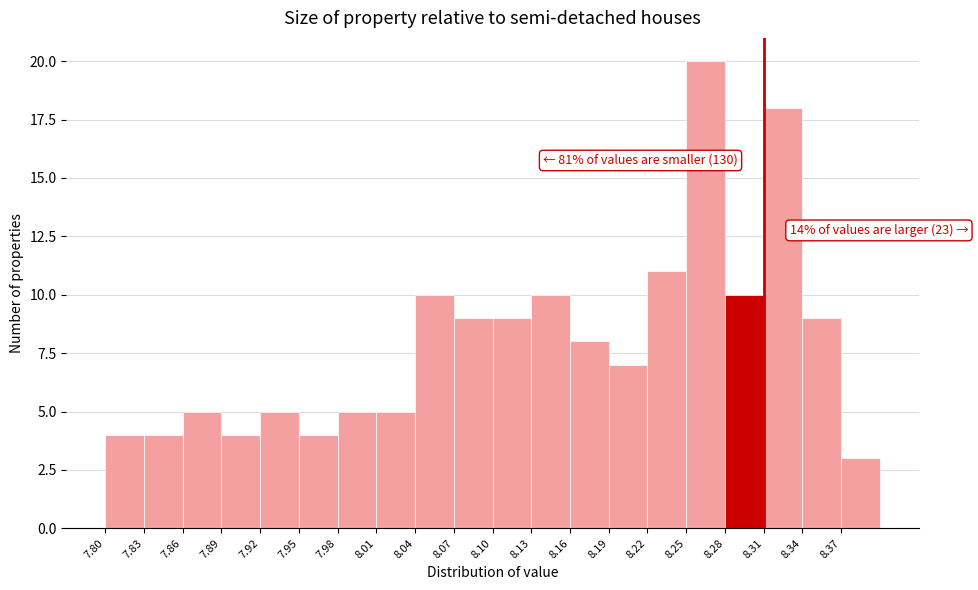

Over which range of the x-axis is the bar tallest?

8.25 to 8.28